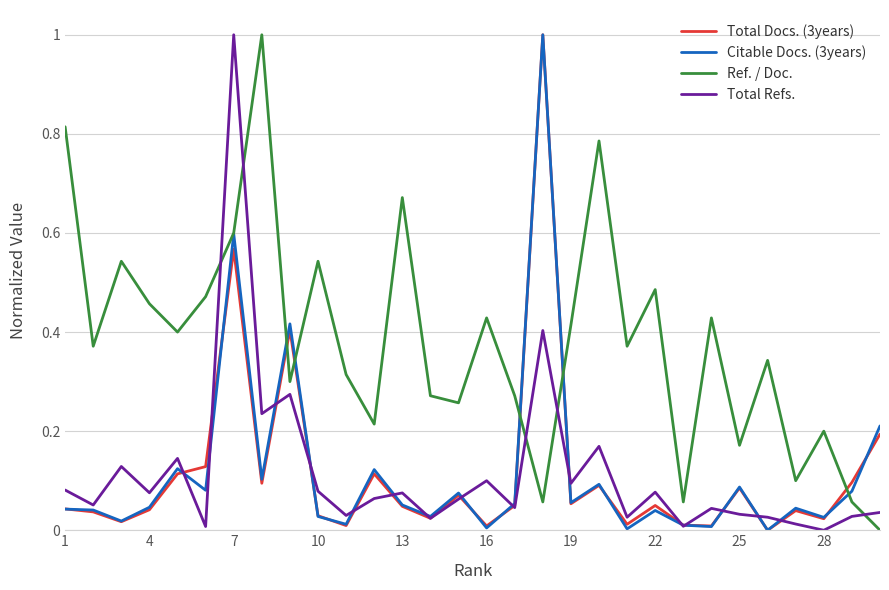

Which series ends up on top after the final intersection of Ref. / Doc. and Total Refs.?

Total Refs.